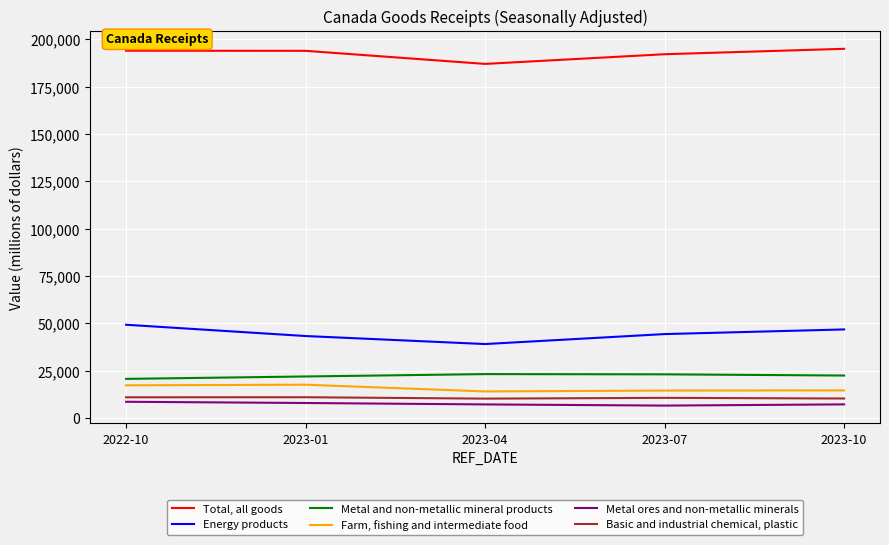

Which series has the largest total across all categories?

Total, all goods